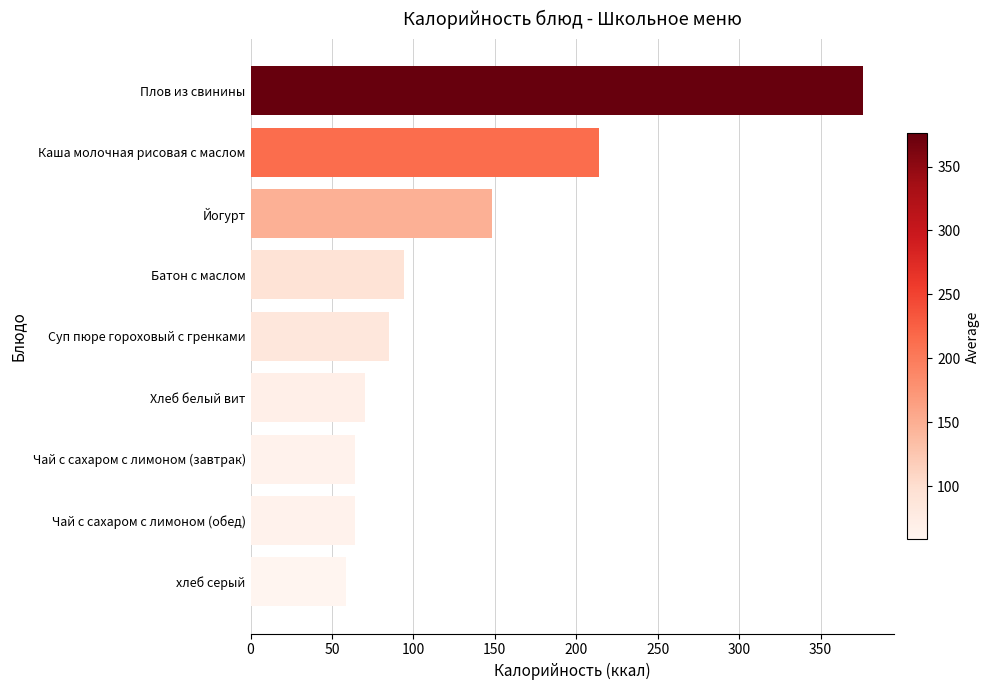

What is the label of the 2nd bar from the bottom?

Чай с сахаром с лимоном (обед)